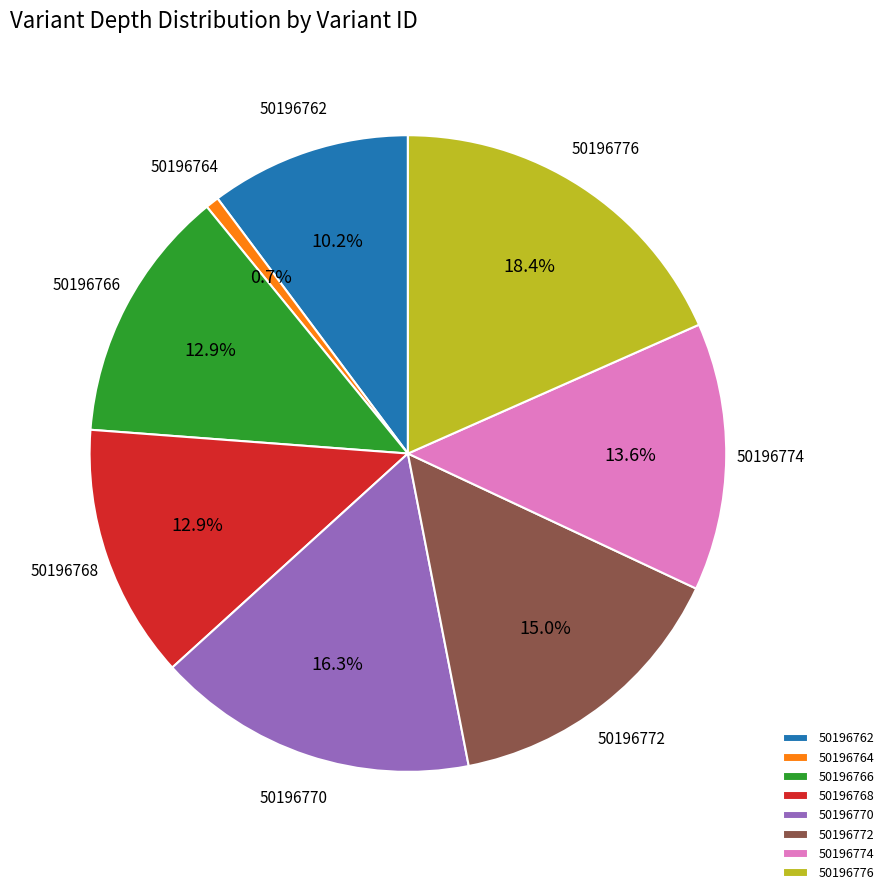

Combined, what portion of the pie is 50196764 and 50196766?

13.6%